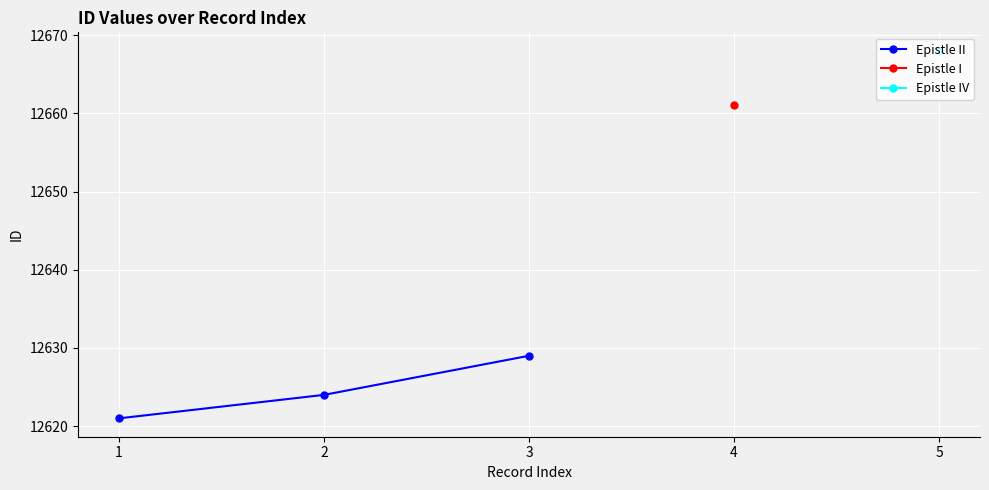

The chart shows a value of 6659 at 1. True or false?

False